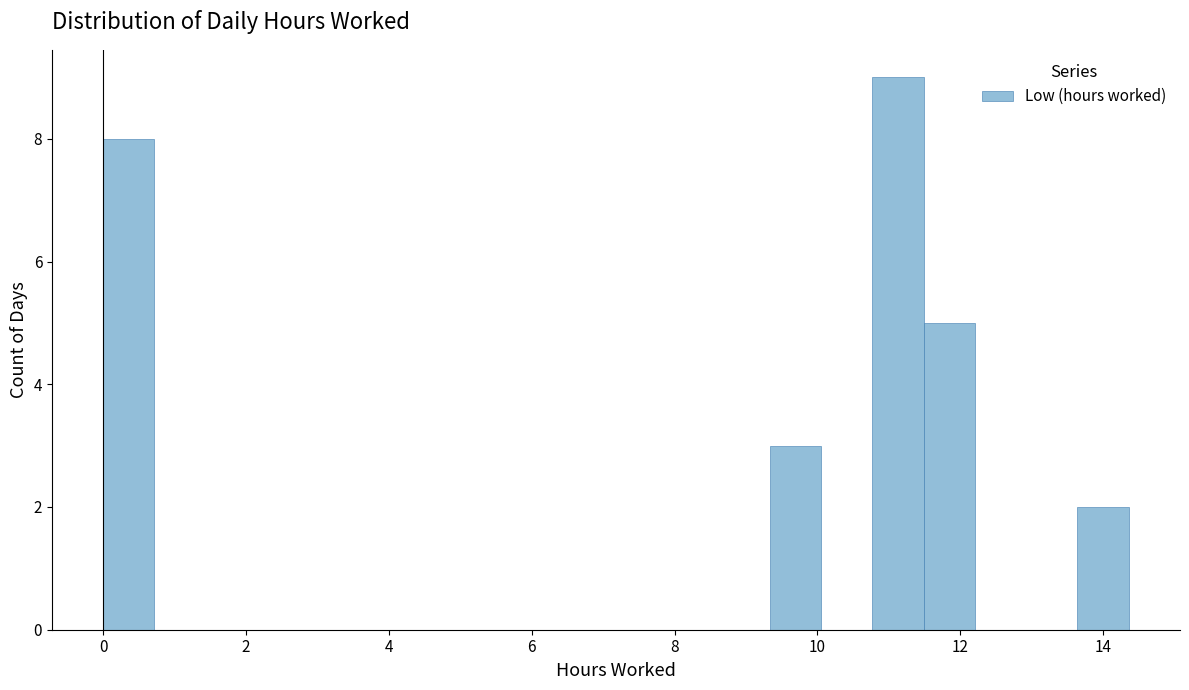

Around what value on the x-axis is the tallest bar? Give the approximate position of its centre, as read against the axis.

11.2